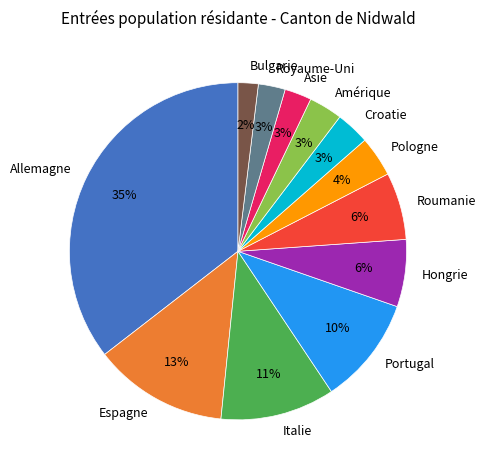

Which slice is the smallest?

Bulgarie